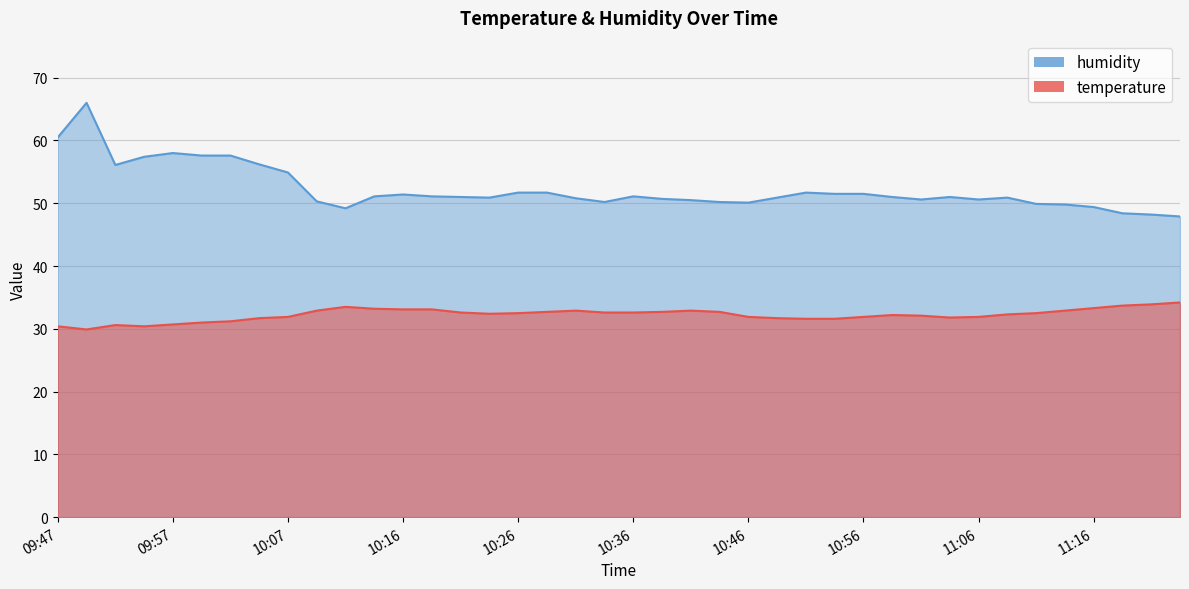

Reading left to right, extract all data points from this chart.

temperature: 09:47=30.4	09:49=29.9	09:52=30.6	09:54=30.4	09:57=30.7	09:59=31.0	10:02=31.2	10:04=31.7	10:07=31.9	10:09=32.9	10:11=33.5	10:14=33.2	10:16=33.1	10:19=33.1	10:21=32.6	10:24=32.4	10:26=32.5	10:29=32.7	10:31=32.9	10:34=32.6	10:36=32.6	10:39=32.7	10:41=32.9	10:43=32.7	10:46=31.9	10:48=31.7	10:51=31.6	10:53=31.6	10:56=31.9	10:58=32.2	11:01=32.1	11:03=31.8	11:06=31.9	11:08=32.3	11:11=32.5	11:14=32.9	11:16=33.3	11:18=33.7	11:21=33.9	11:23=34.2
humidity: 09:47=60.5	09:49=66.0	09:52=56.1	09:54=57.4	09:57=58.0	09:59=57.6	10:02=57.6	10:04=56.2	10:07=54.9	10:09=50.3	10:11=49.2	10:14=51.1	10:16=51.4	10:19=51.1	10:21=51.0	10:24=50.9	10:26=51.7	10:29=51.7	10:31=50.8	10:34=50.2	10:36=51.1	10:39=50.7	10:41=50.5	10:43=50.2	10:46=50.1	10:48=50.9	10:51=51.7	10:53=51.5	10:56=51.5	10:58=51.0	11:01=50.6	11:03=51.0	11:06=50.6	11:08=50.9	11:11=49.9	11:14=49.8	11:16=49.4	11:18=48.4	11:21=48.2	11:23=47.9